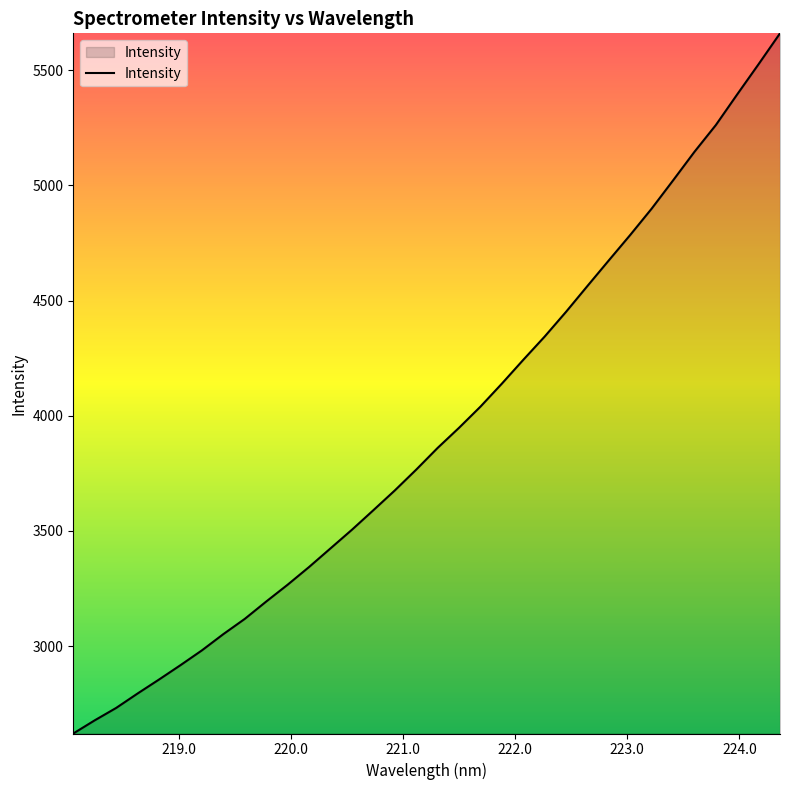

What is the minimum value shown in the chart?

2620.6